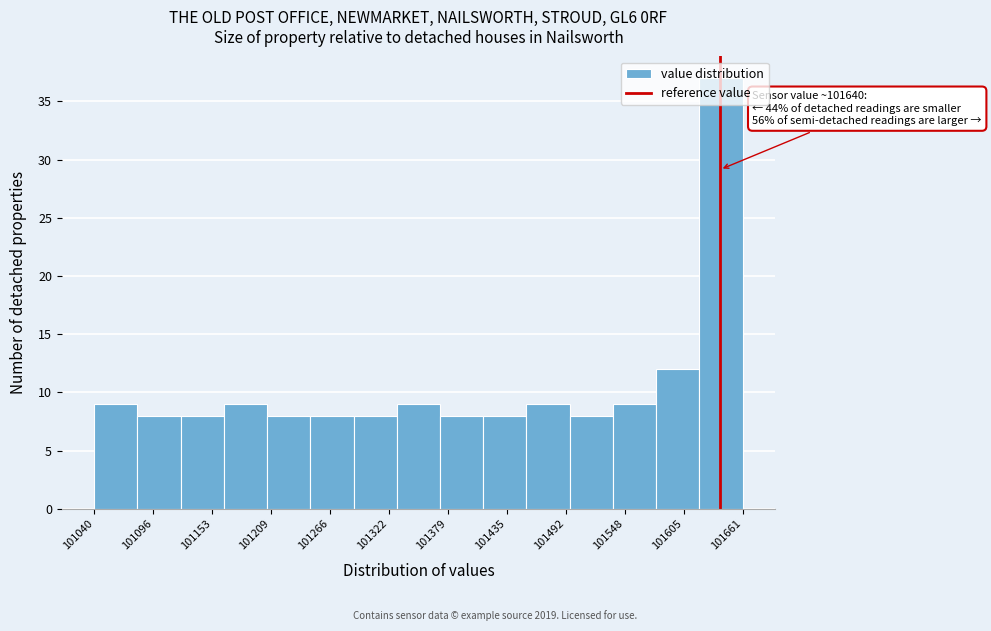

Which range on the x-axis has the tallest bar?

101620 to 101660